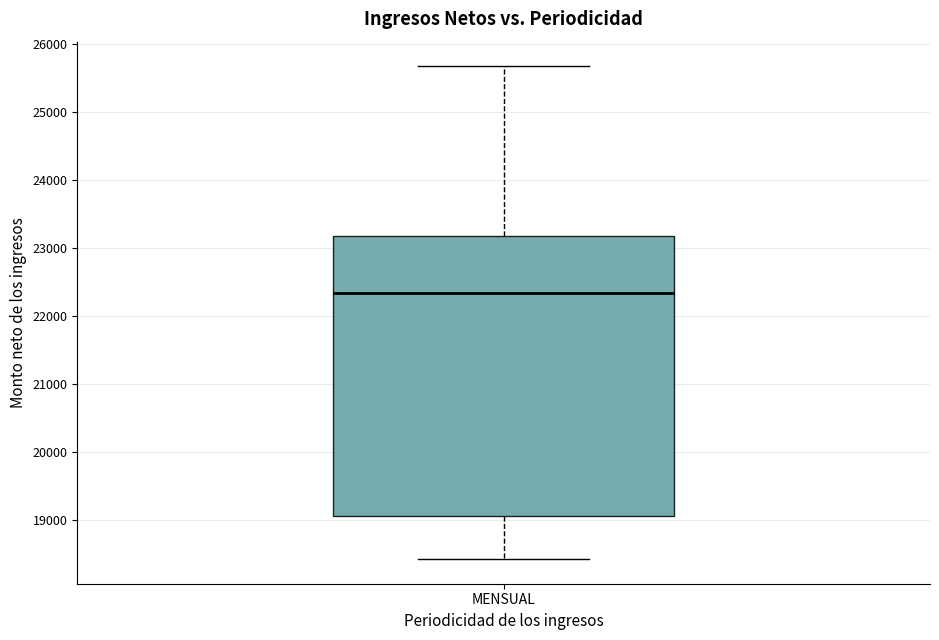

Transcribe this box plot: give where the median line is, the range the box spans, and where the two whiskers end, as read against the y-axis. The values are not printed on the chart, so give them approximately, as read against the axis.

median 22300, box 19100 to 23200, whiskers 18400 to 25700